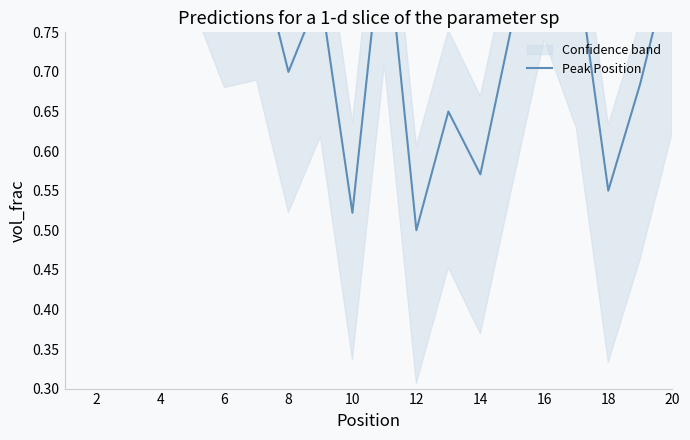

True or false: the data shows 1.2 at 18.

False